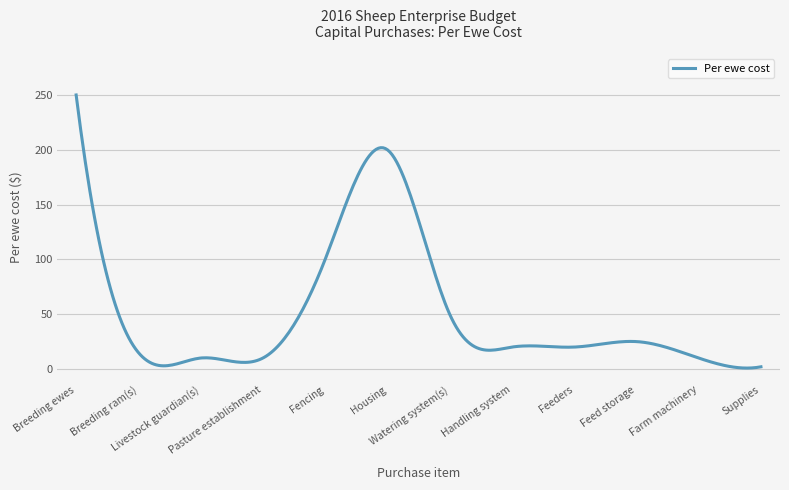

What is the greatest value displayed?

250.0